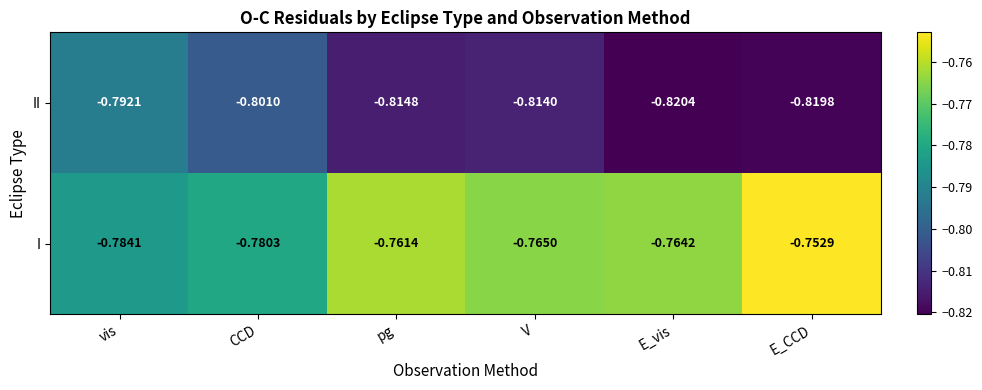

List the series in order of their peak value, lowest first.

II, I